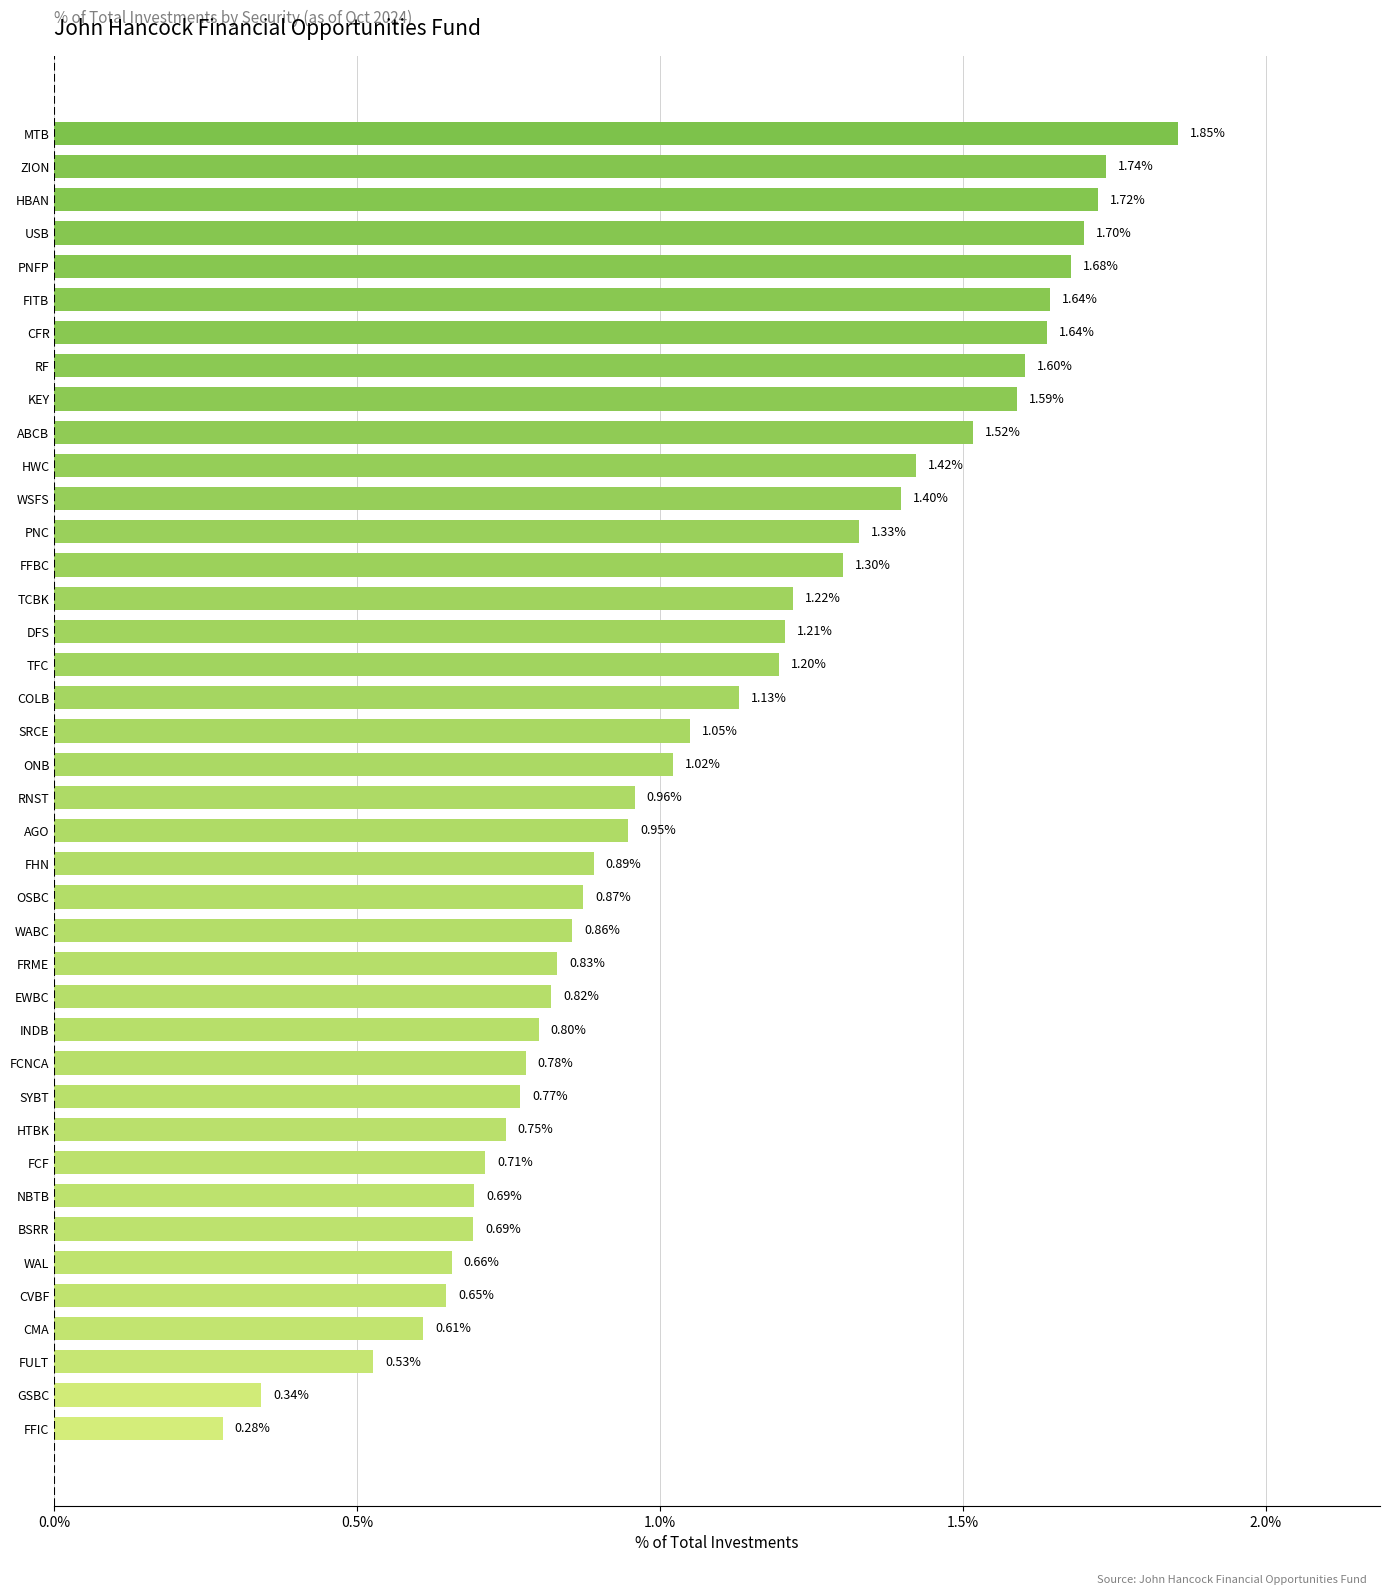

What is the change in value from PNC to USB?

+0.4